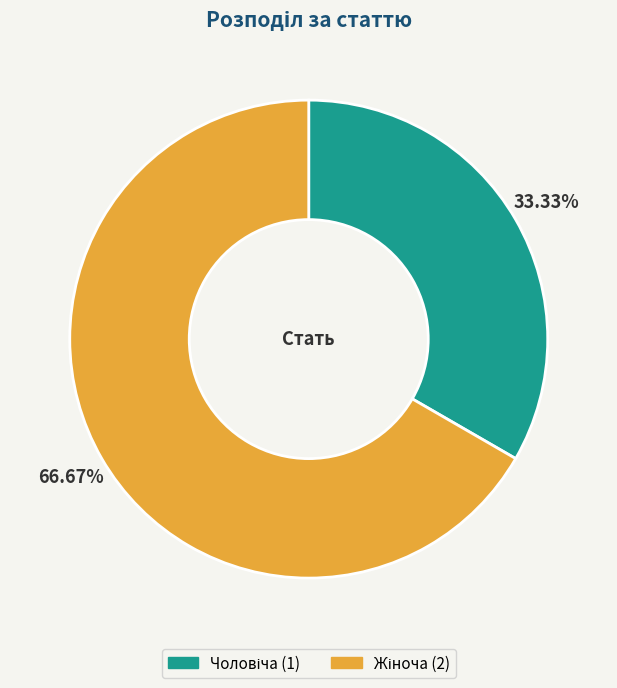

Is there a majority slice in this chart?

Yes